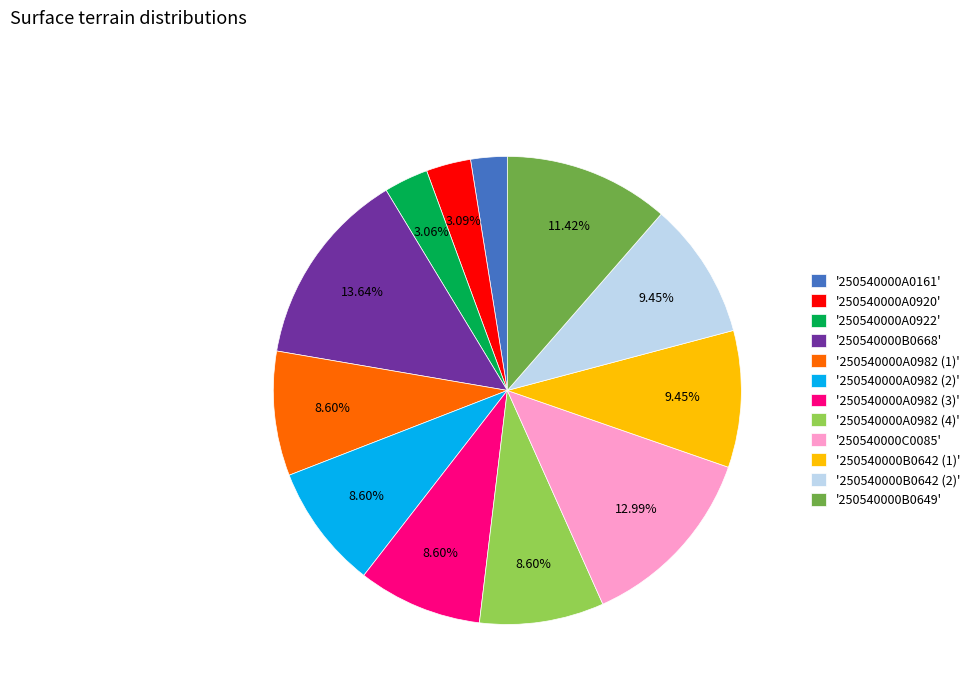

To the nearest percent, what is the average slice percentage?

8%